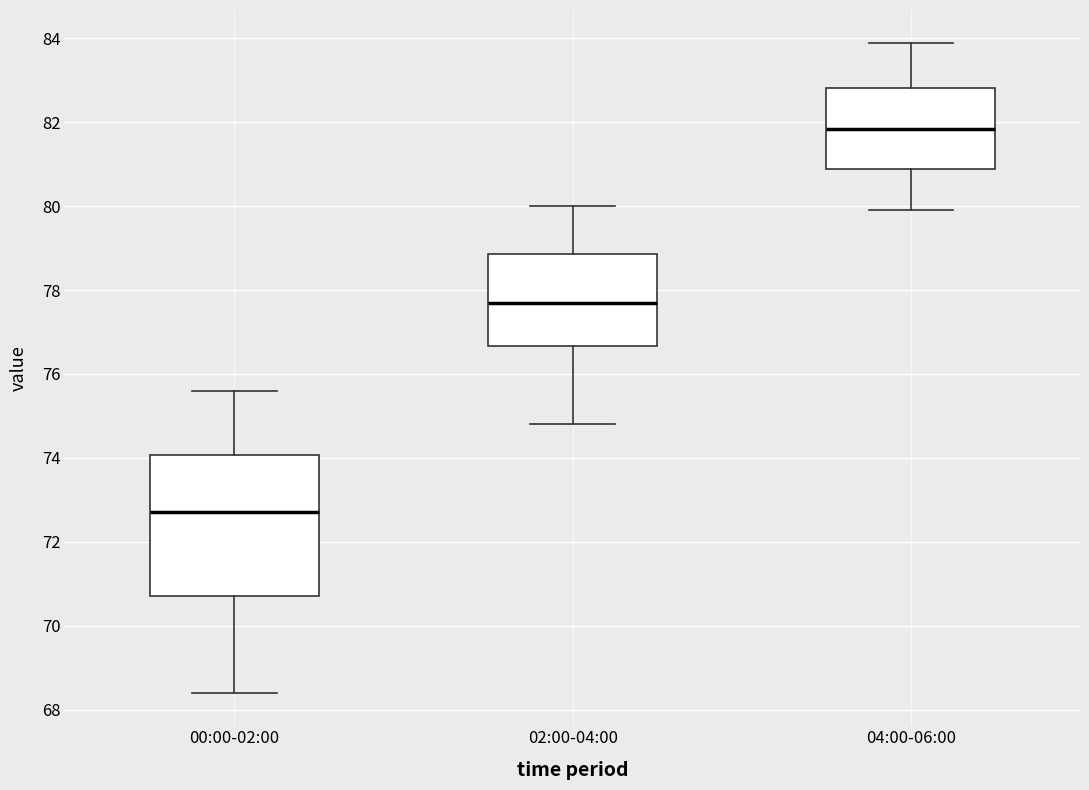

Comparing the boxes themselves (not the whiskers), which one is the tallest?

00:00-02:00